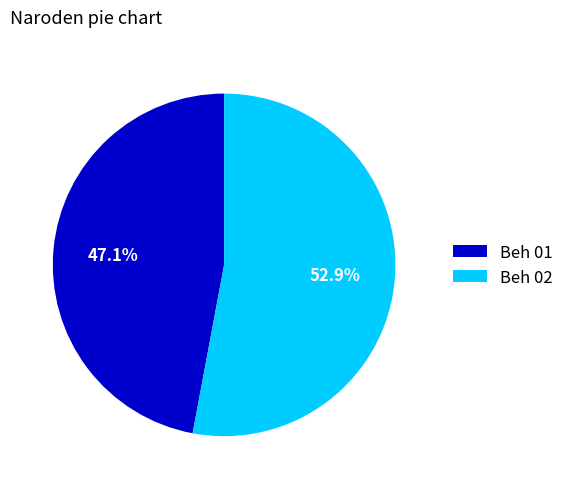

To the nearest percent, what is the average slice percentage?

50%